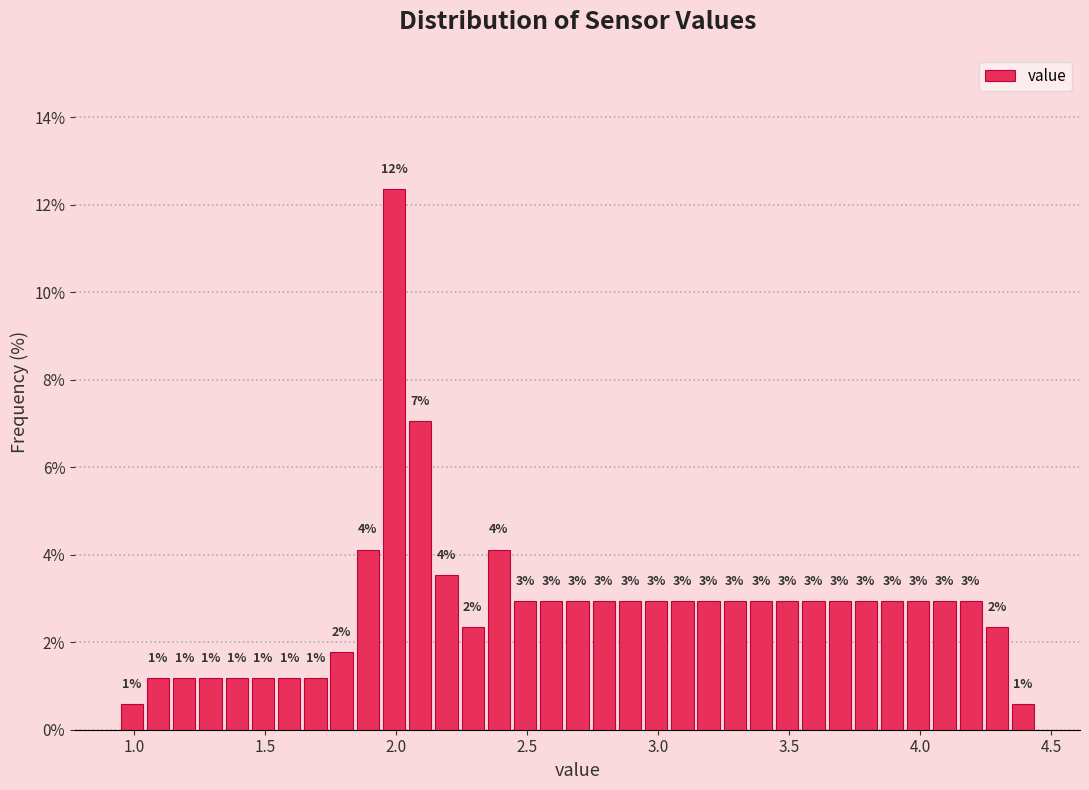

Read against the x-axis, roughly where is the centre of the tallest bar?

2.00